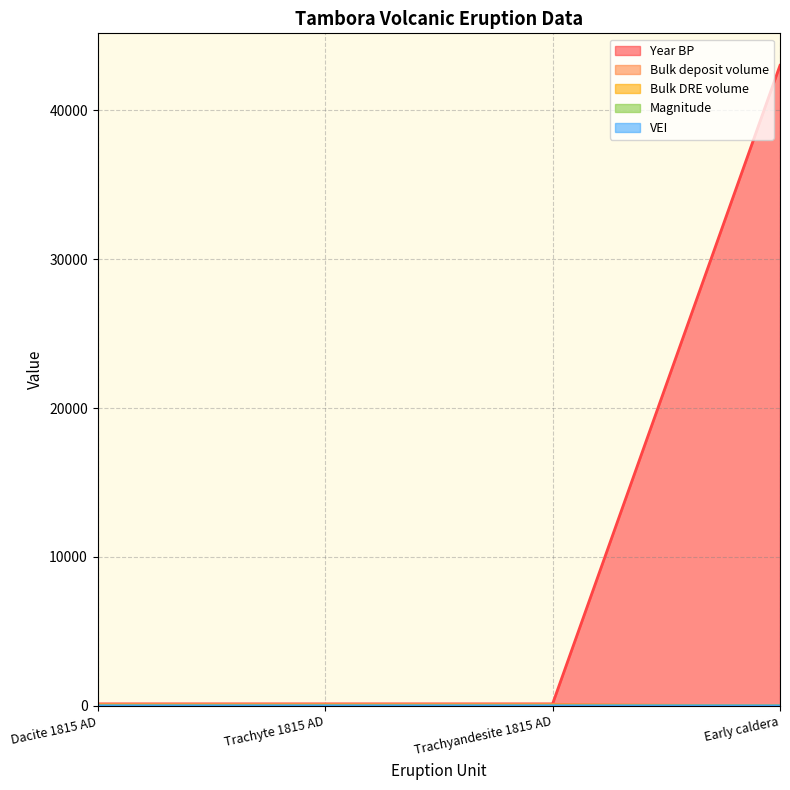

What is the sum of the Bulk deposit volume values at Dacite 1815 AD and Trachyte 1815 AD?

220.0